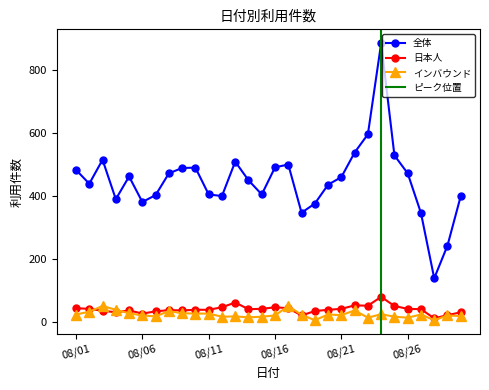

What is the value of the インバウンド point at the 10th from the left?

27